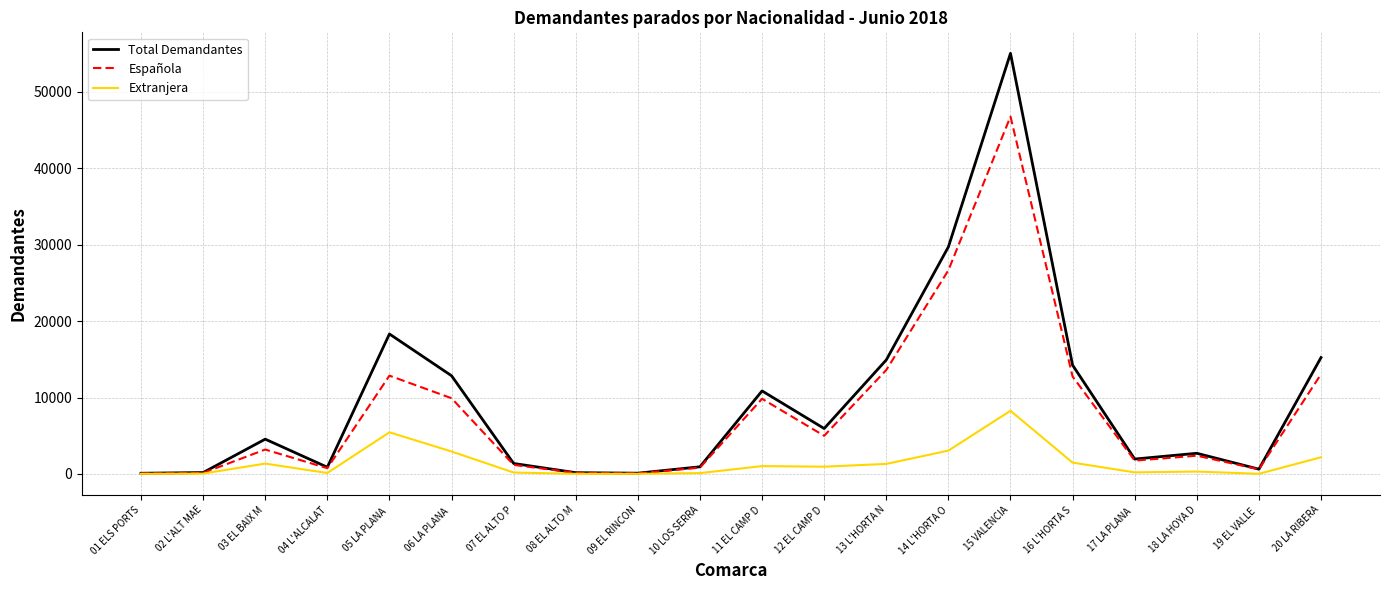

What is the difference between the Española values at 06 LA PLANA  and 03 EL BAIX M?

6714